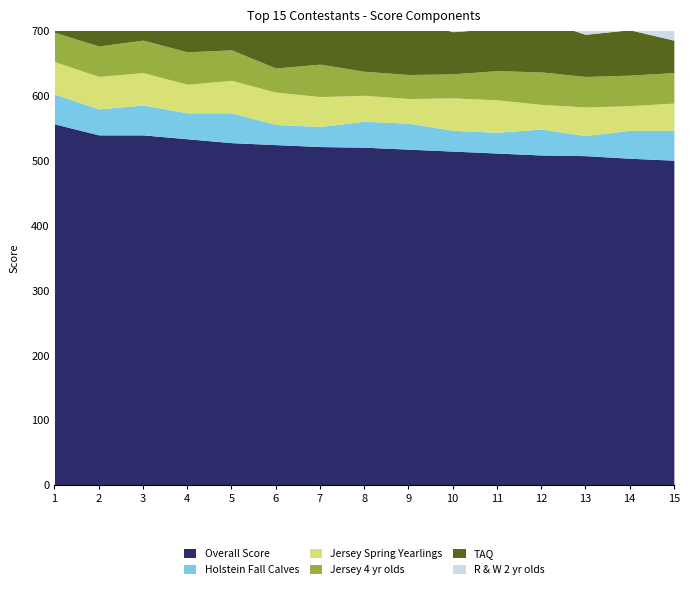

What is the sum of all Holstein Fall Calves values?

584